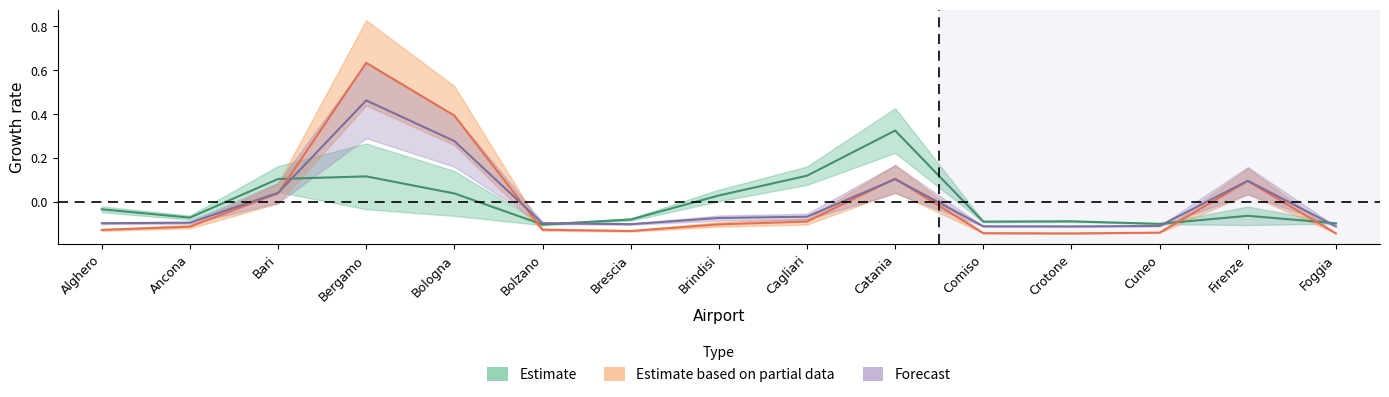

At which category is the sum across all series the highest?

Bergamo